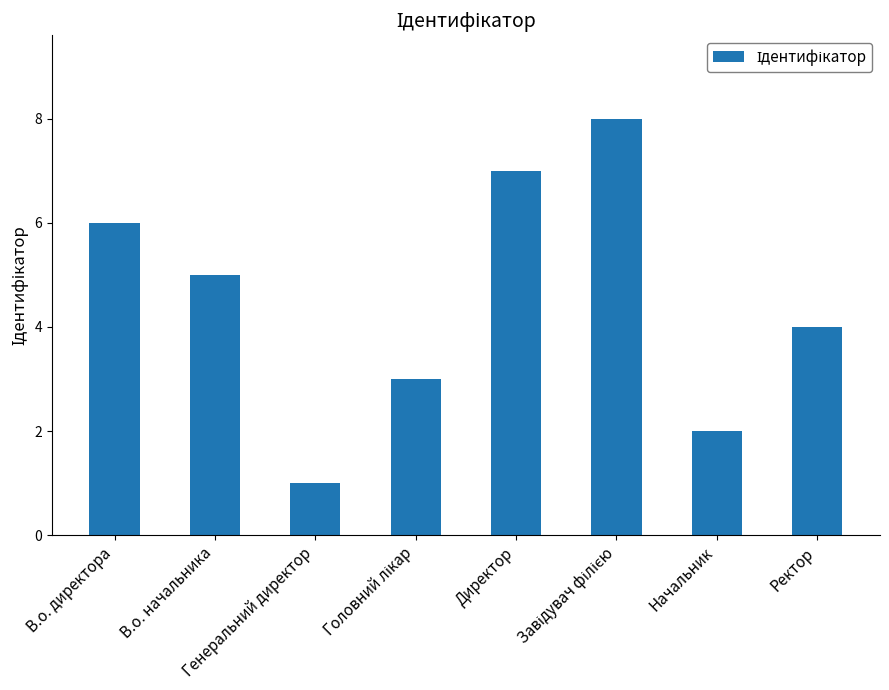

What value does the data have at Генеральний директор?

1